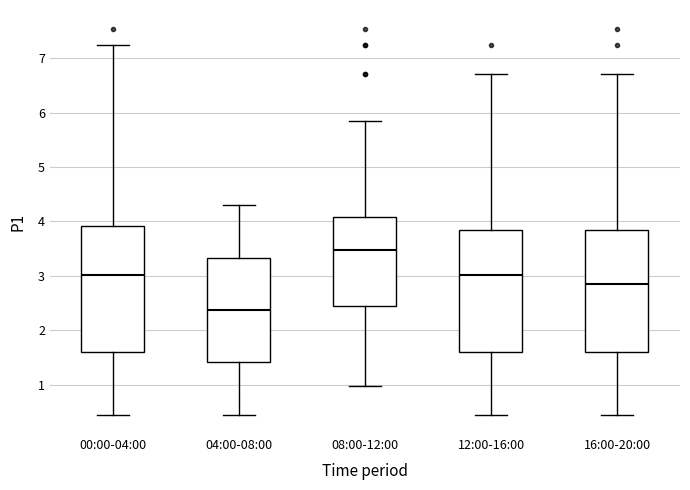

Where does the lower whisker of the box for 12:00-16:00 end on the y-axis? The values are not printed on the chart, so give them approximately, as read against the axis.

0.5